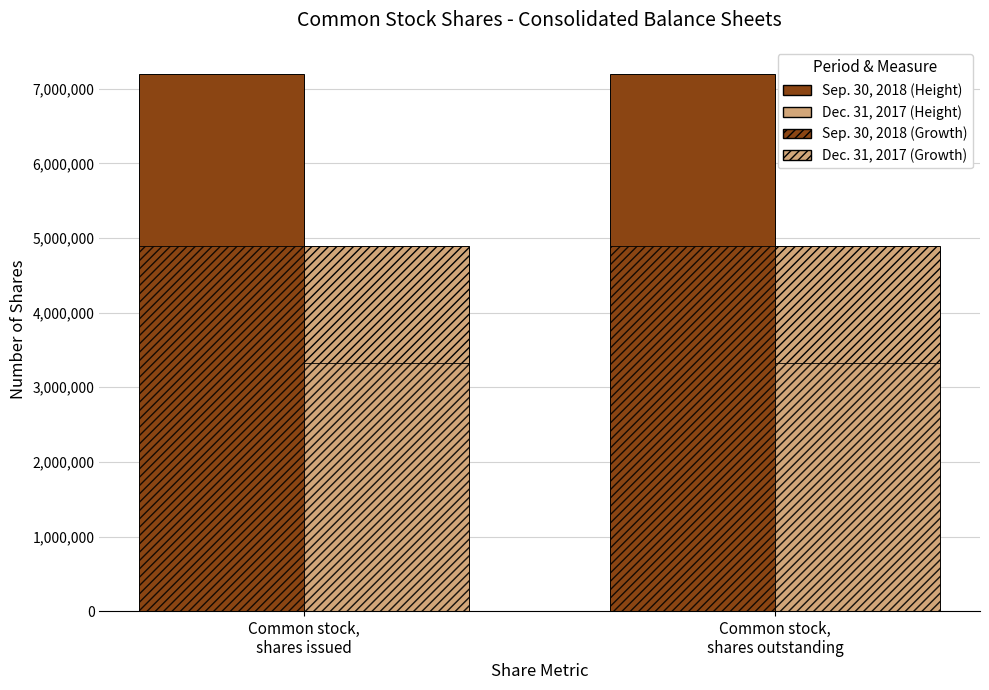

Which label corresponds to the largest value in the chart?

Common stock,
shares issued